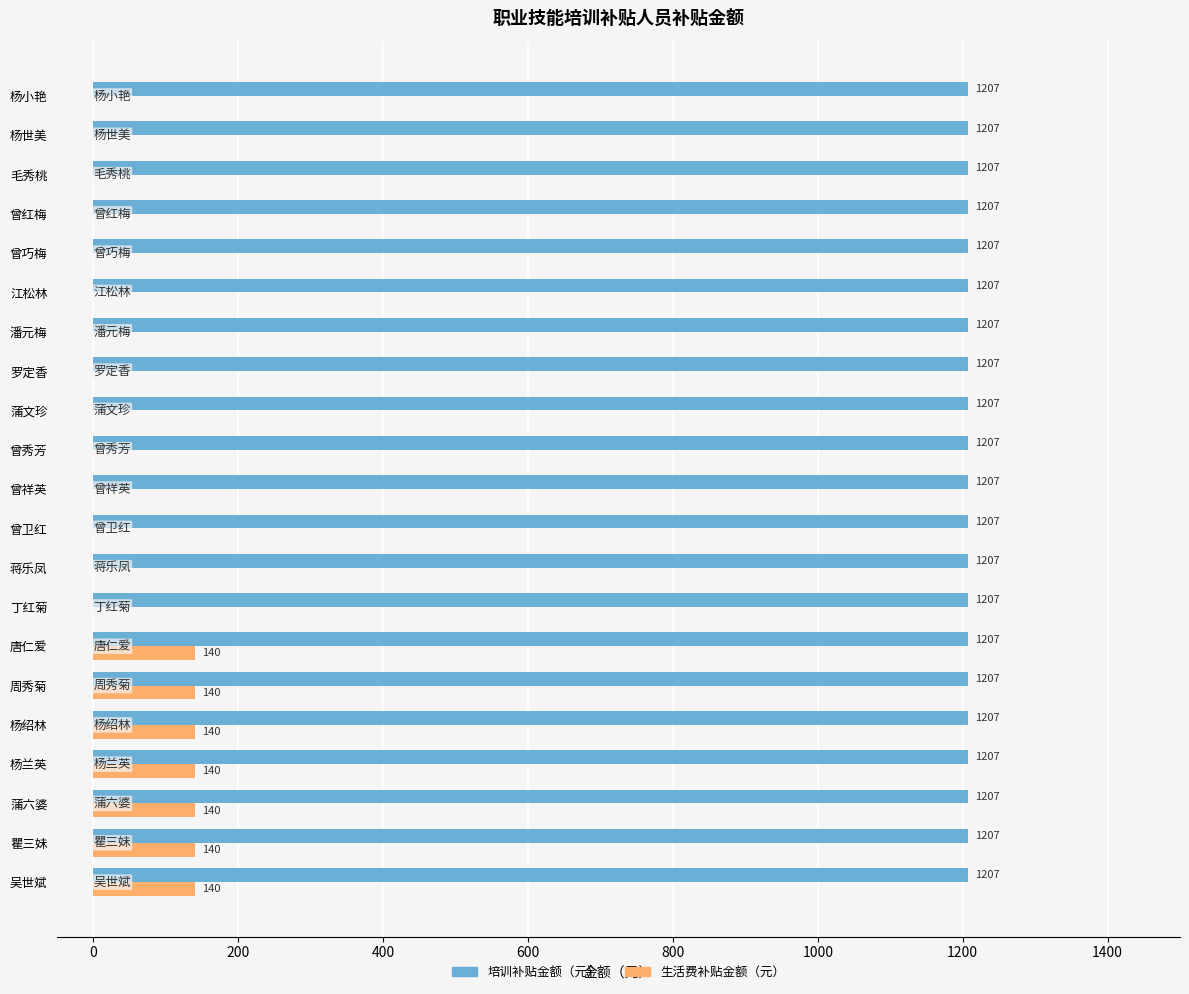

Which series changed the most between 蒲六婆 and 曾红梅?

生活费补贴金额（元）